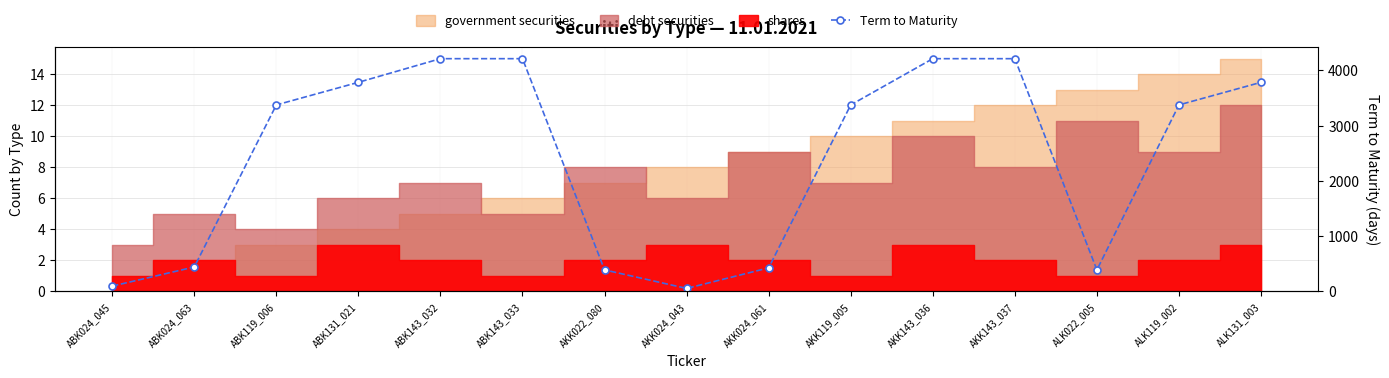

The value at AKK024_061 is 88. True or false?

False